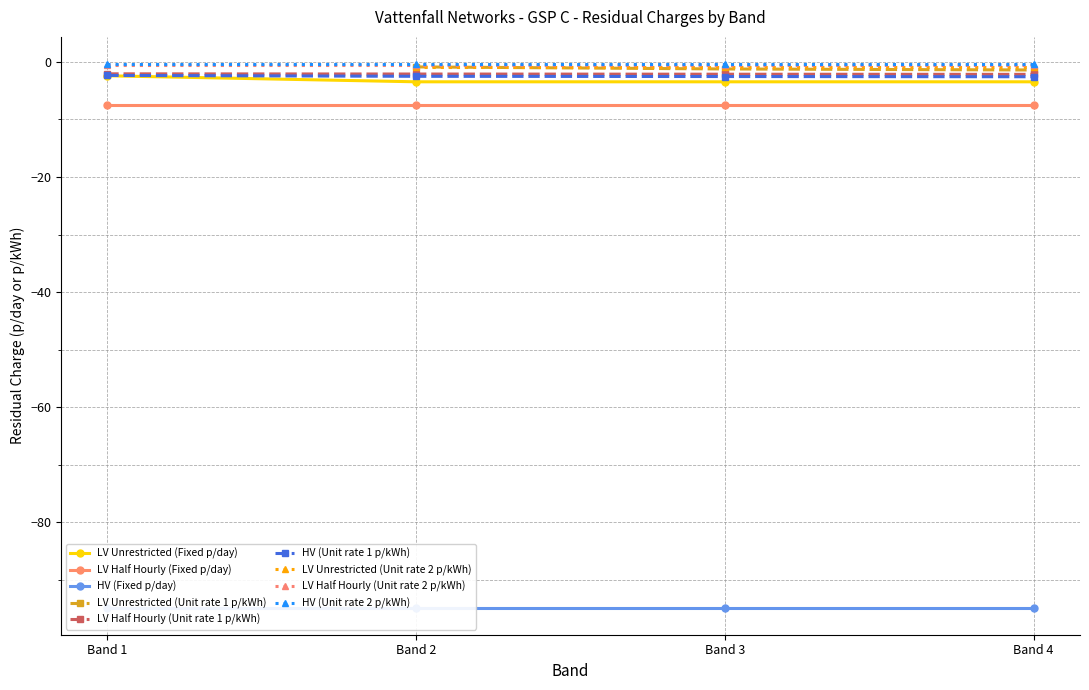

True or false: LV Half Hourly (Fixed p/day) and LV Unrestricted (Fixed p/day) cross at least once.

False